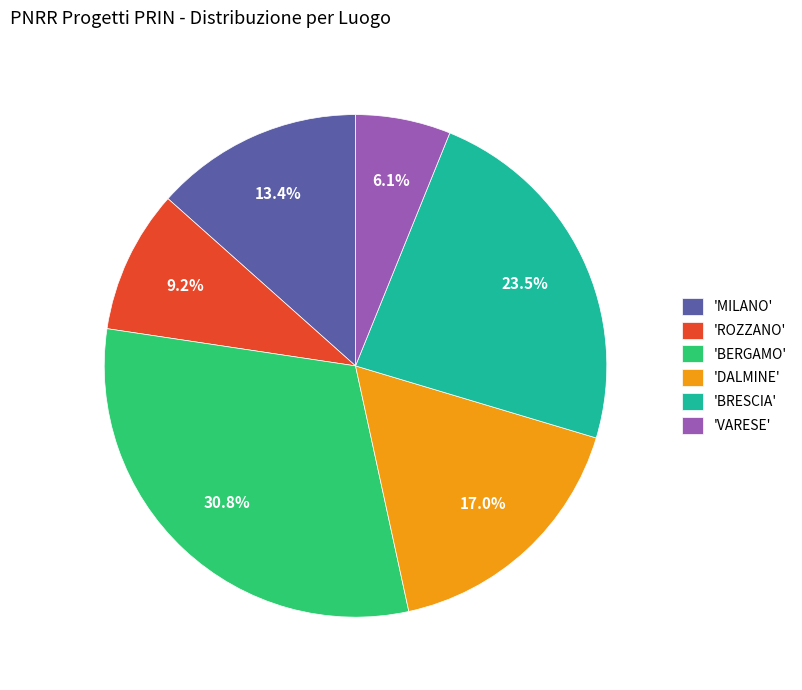

Does 'BERGAMO' represent more than half of the total?

No